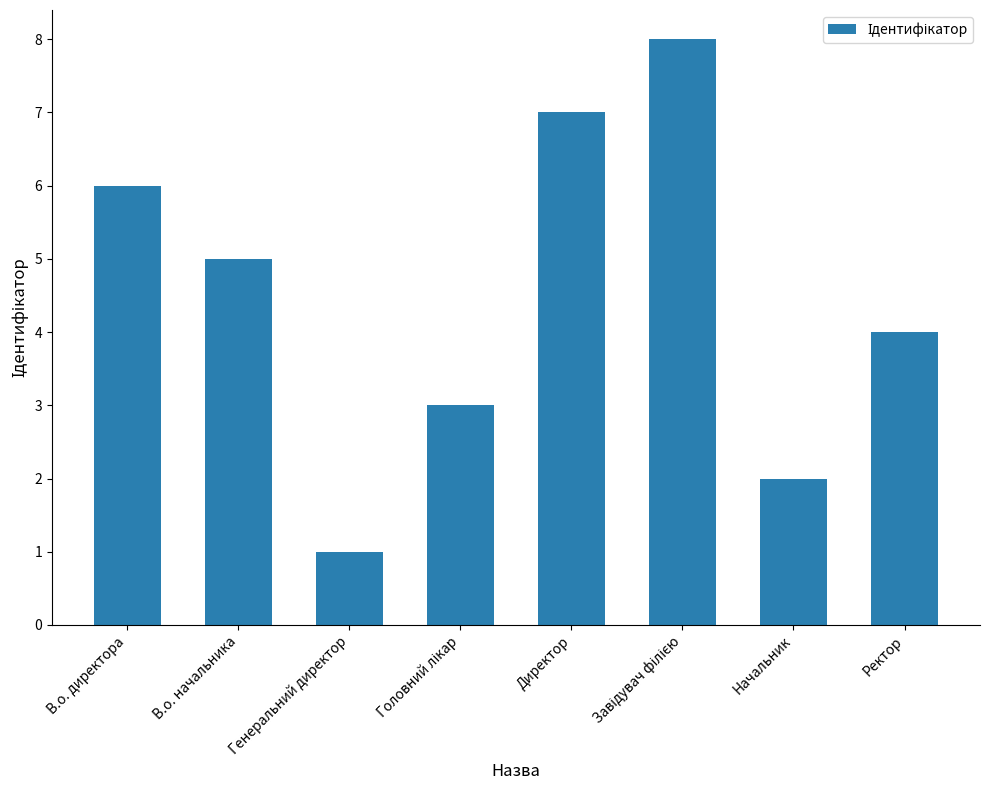

What is the sum of all values?

36